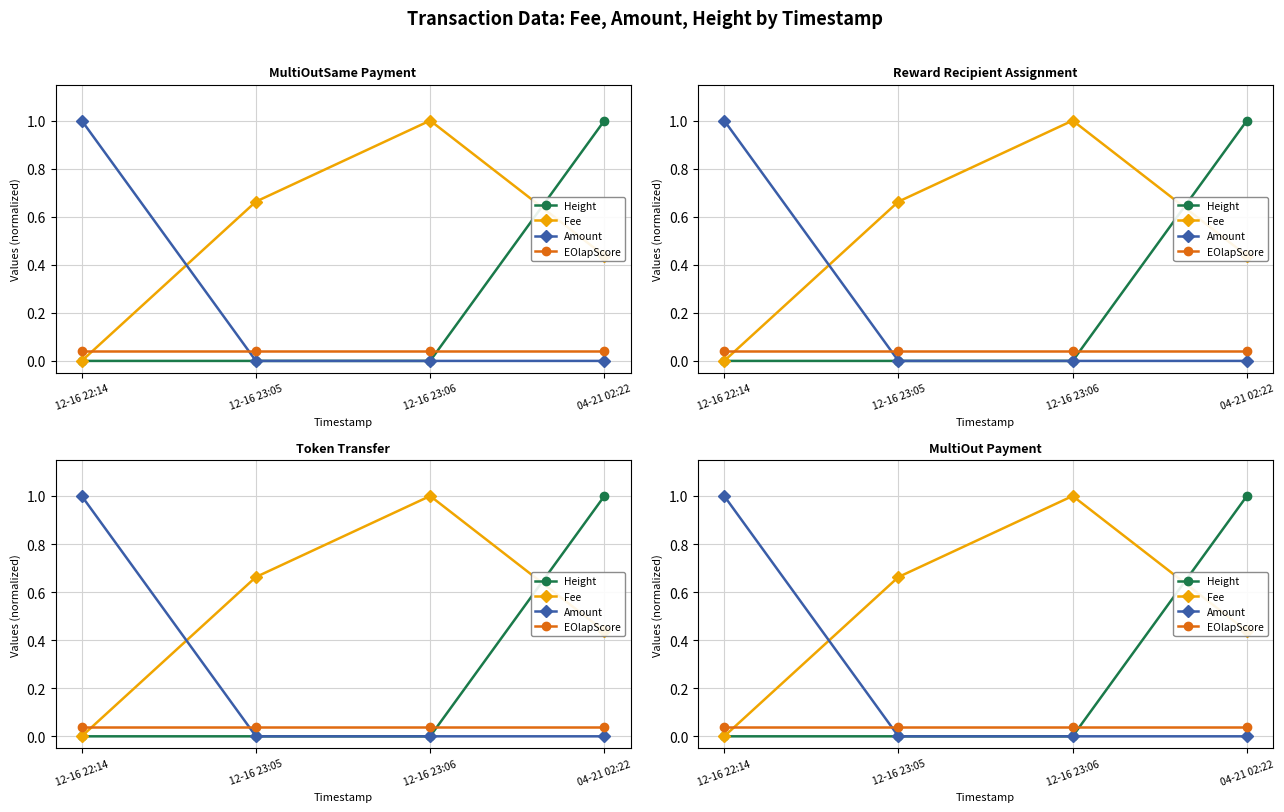

At which label is EOlapScore closest to 0?

12-16 22:14